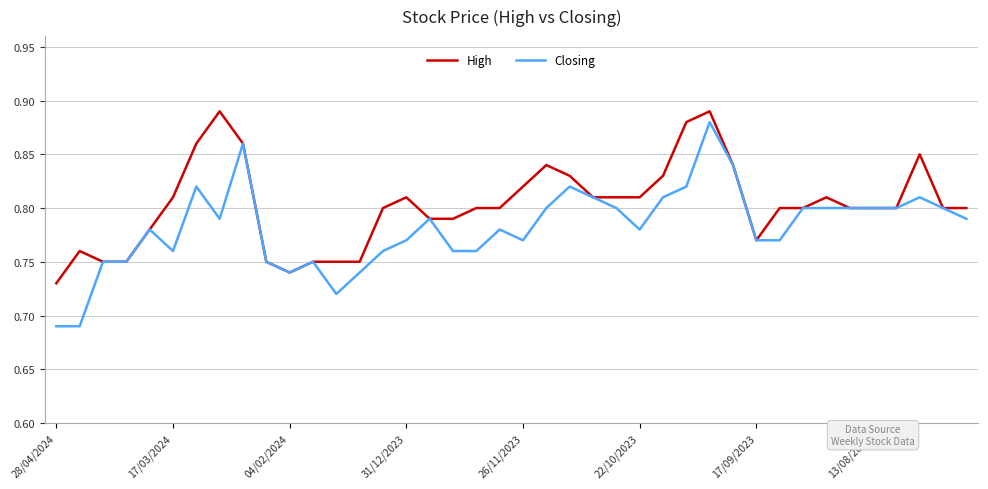

Rank the series by their average value, from highest to lowest.

High, Closing